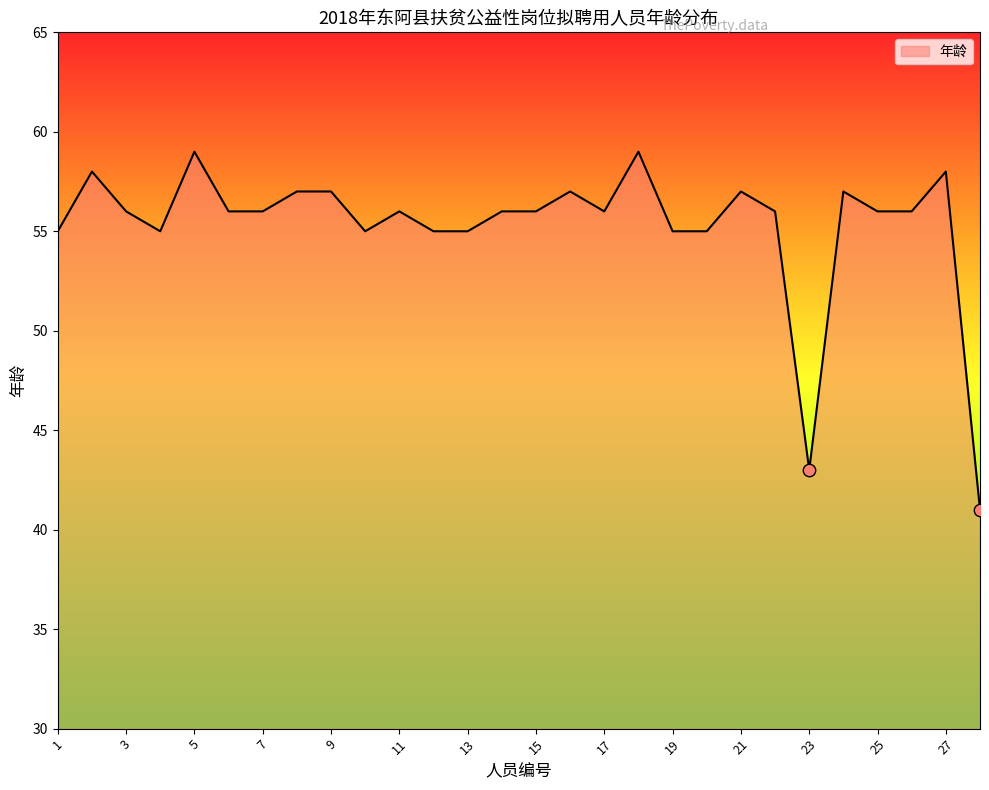

What is the minimum value shown in the chart?

41